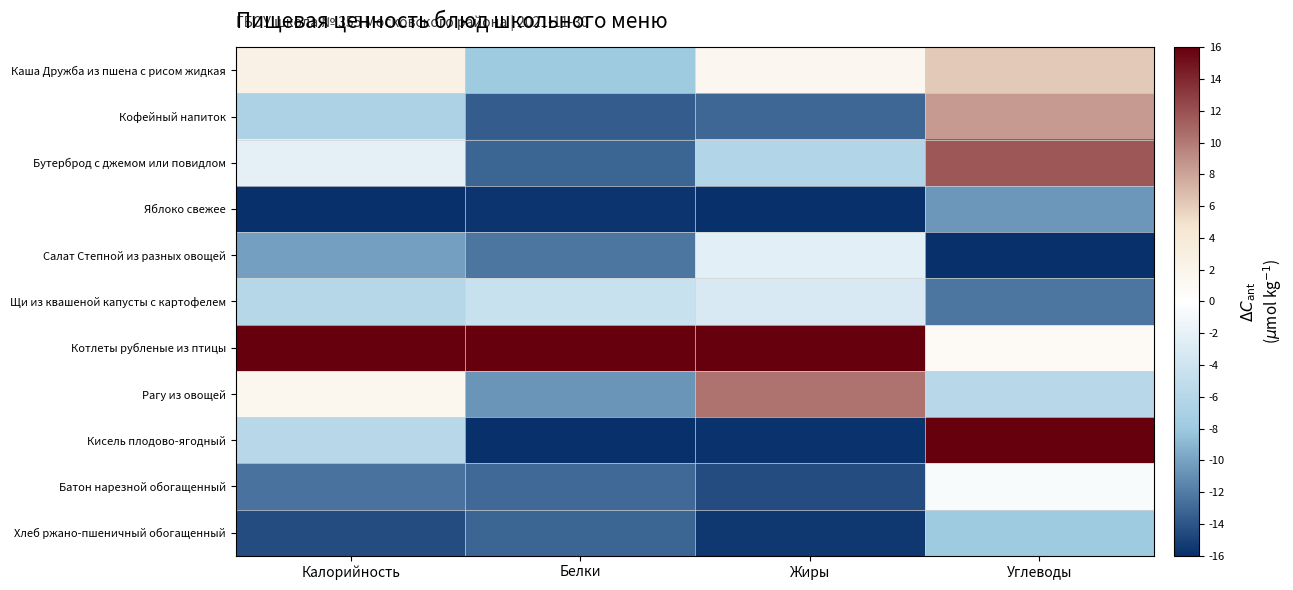

At which category is the sum across all series the highest?

Углеводы